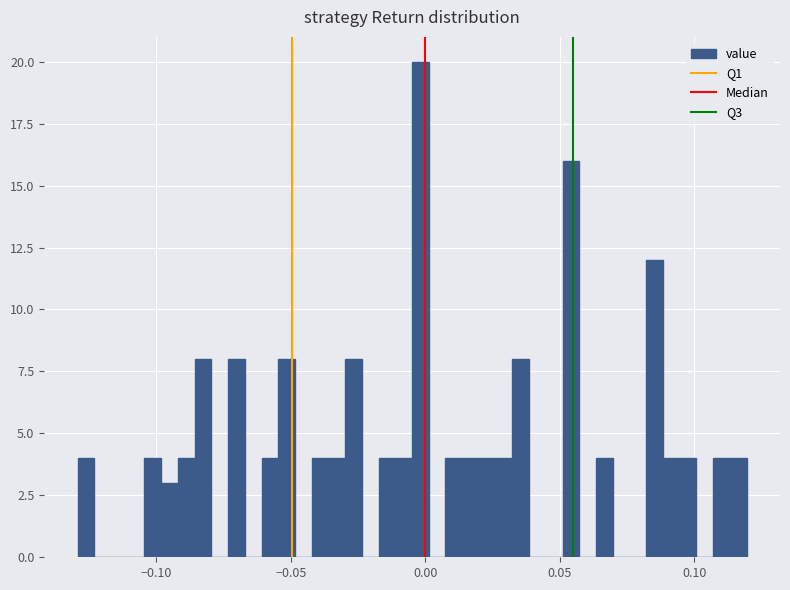

Around what value on the x-axis is the tallest bar? Give the approximate position of its centre, as read against the axis.

0.000